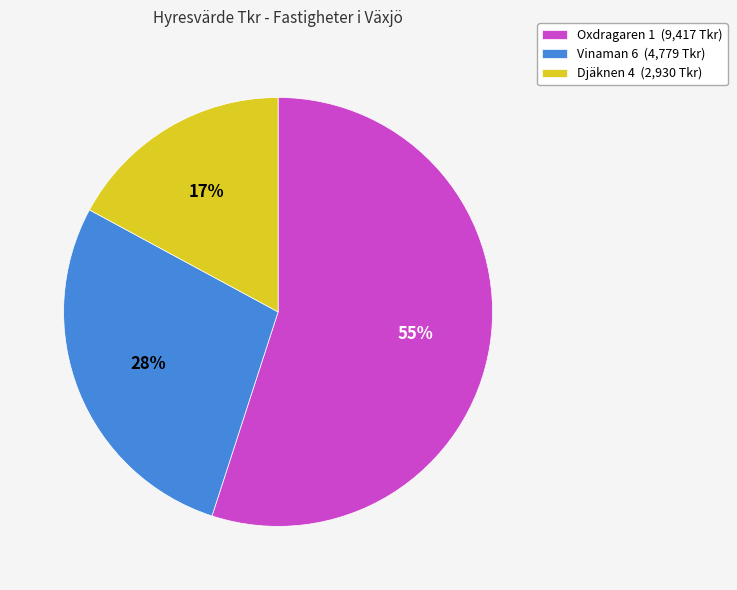

Is it true that Vinaman 6 is 28% of the pie?

True